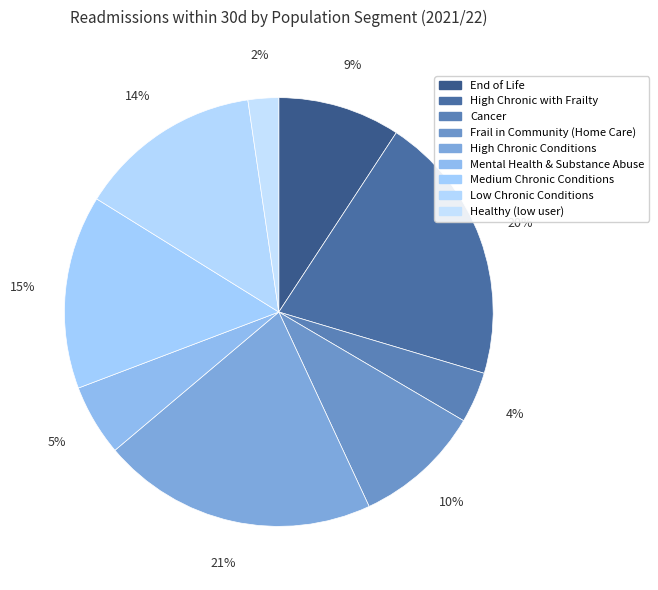

What is the largest slice in the pie chart?

High Chronic Conditions